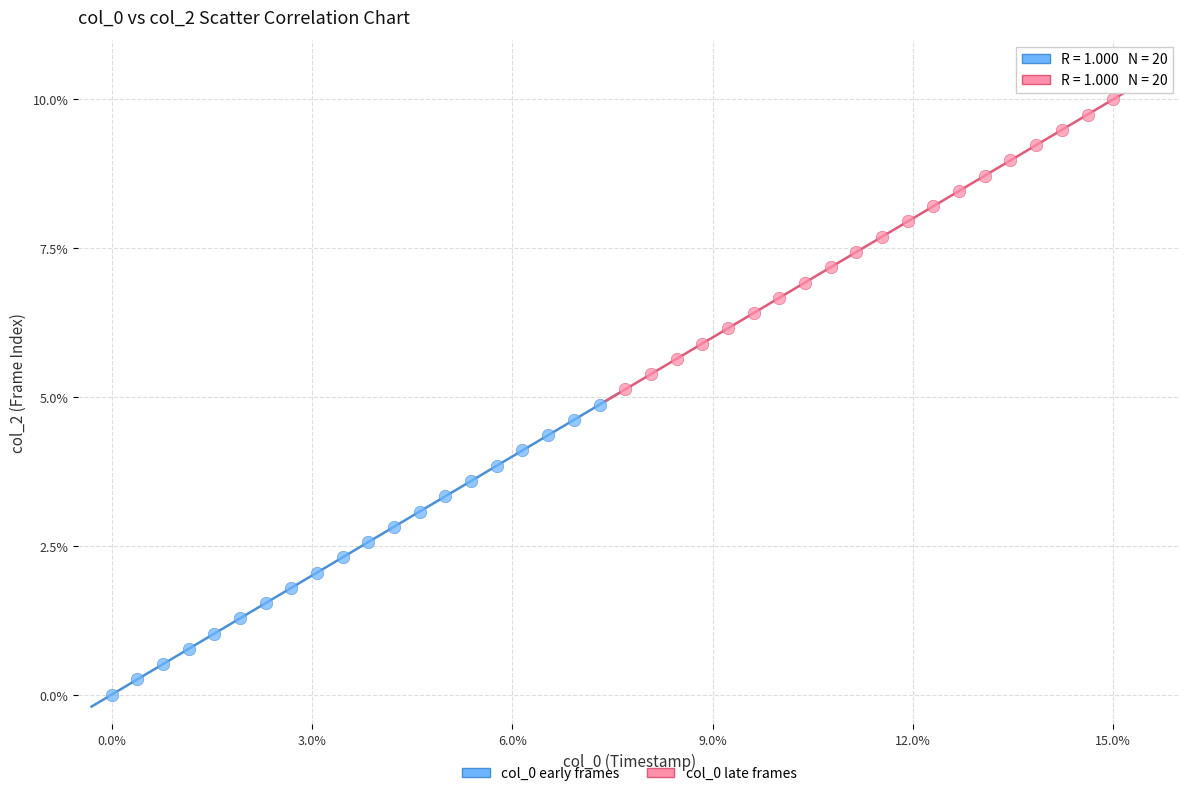

What are all the series names shown in the legend?

col_0 early frames, col_0 late frames